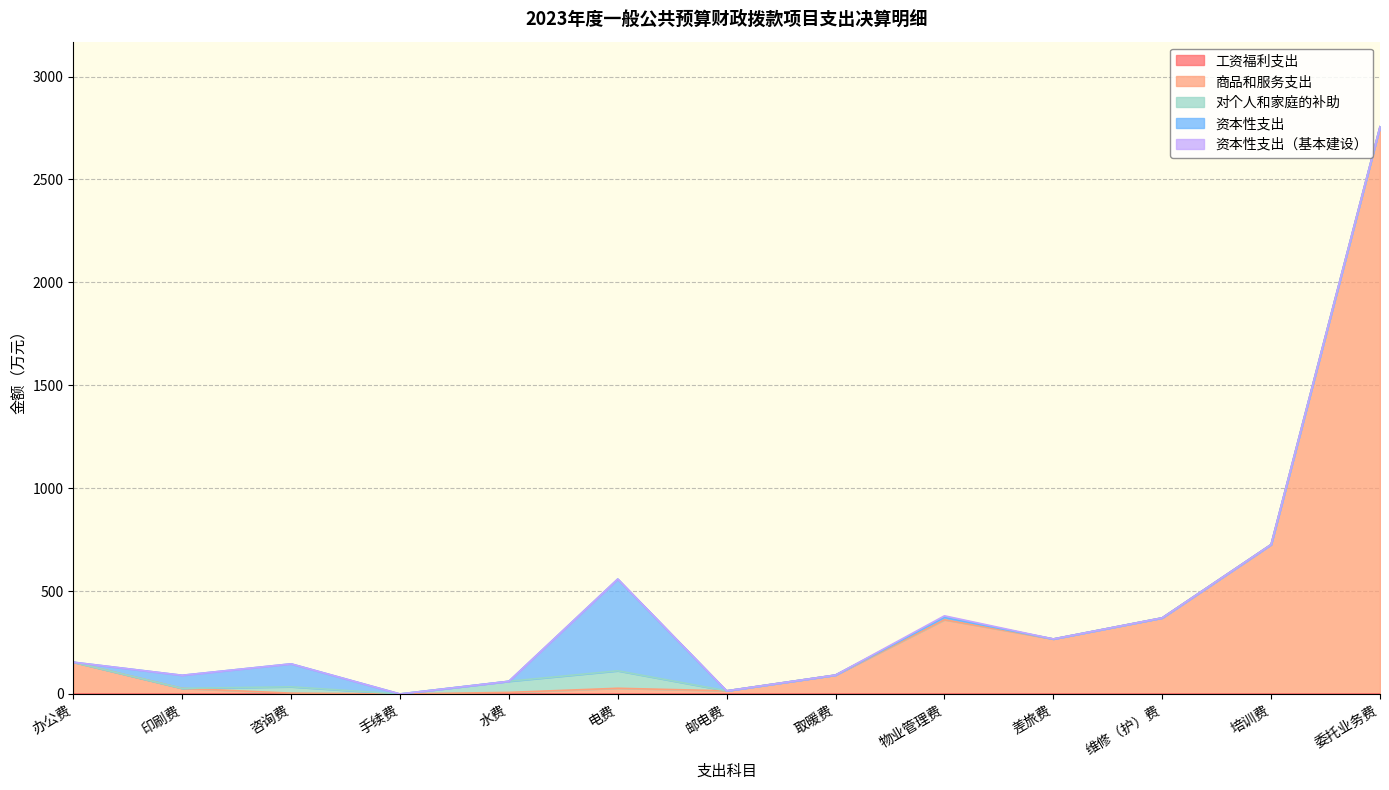

True or false: 资本性支出（基本建设） and 商品和服务支出 cross at least once.

False